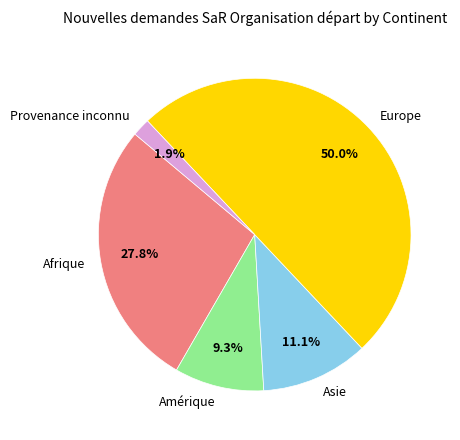

How many segments does this pie chart have?

5